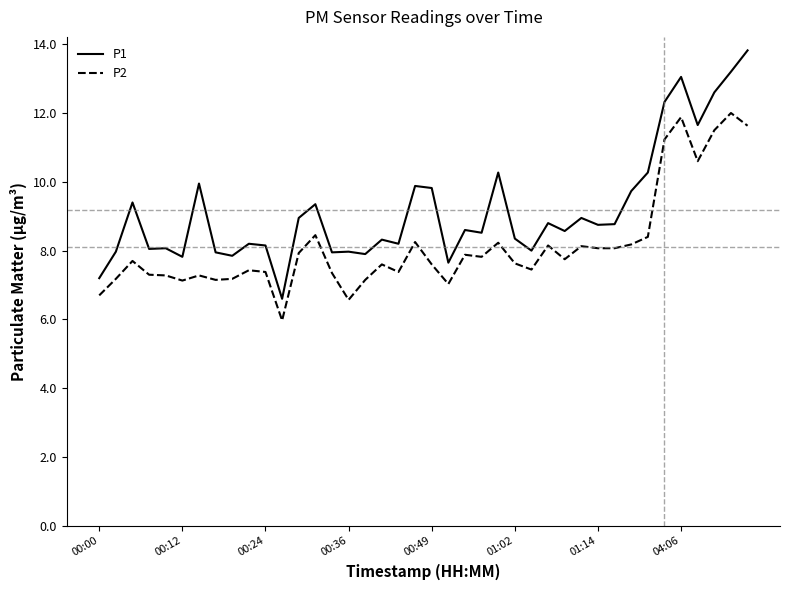

List the series in order of their overall mean, lowest first.

P2, P1